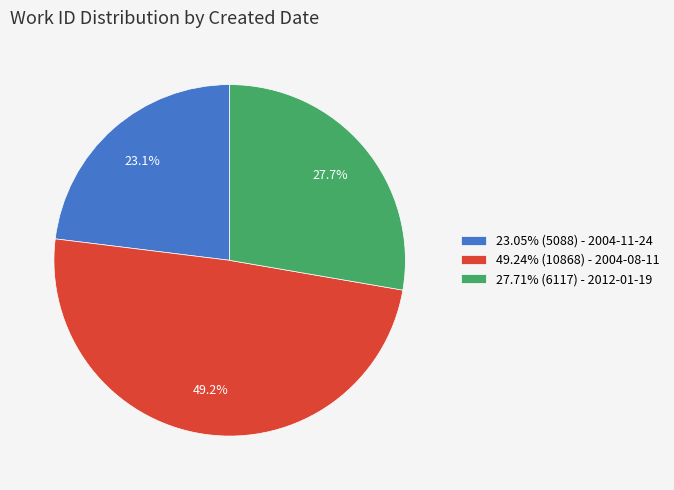

Count the number of slices in the pie.

3